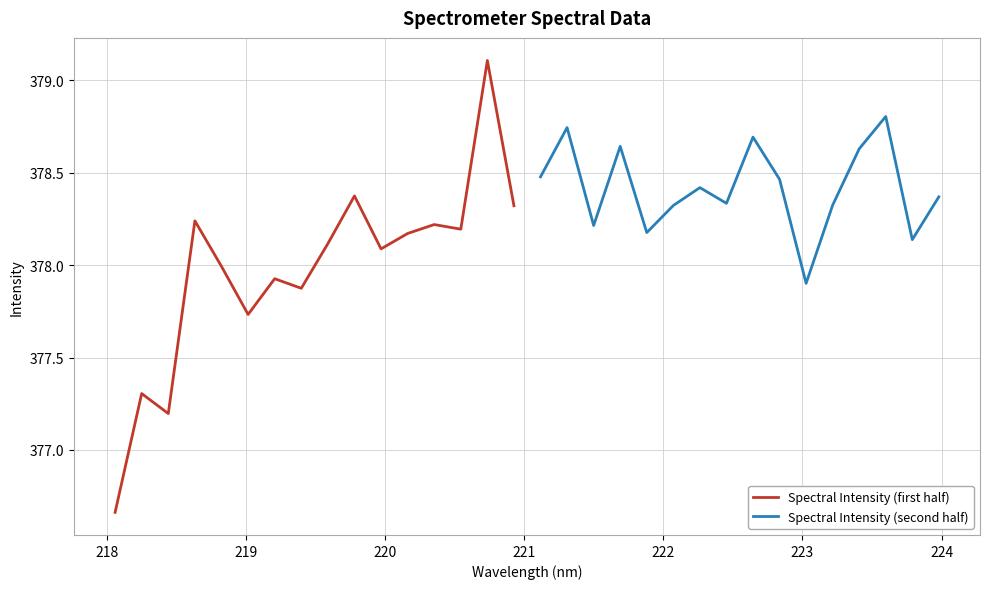

Count the number of categories in the chart.

16